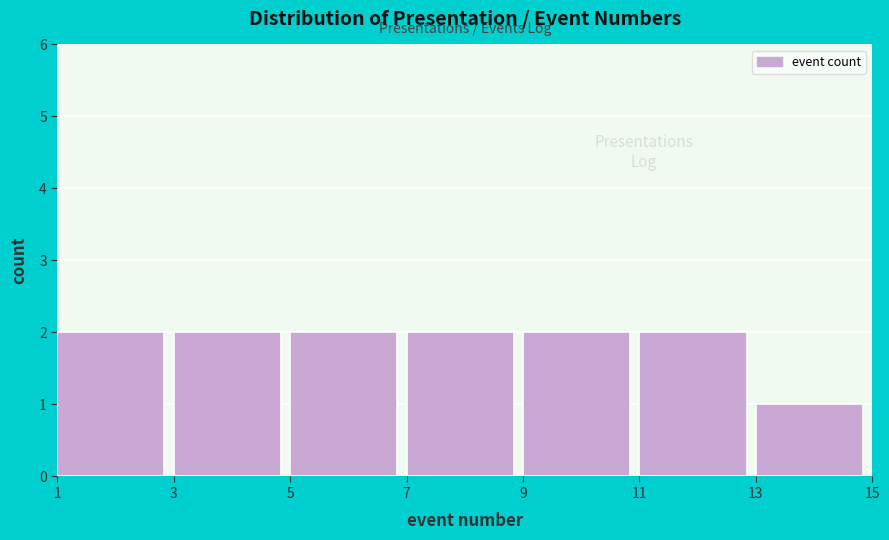

What is the height of the bar covering 11 to 13 on the x-axis? The values are not printed on the chart, so give them approximately, as read against the axis.

2